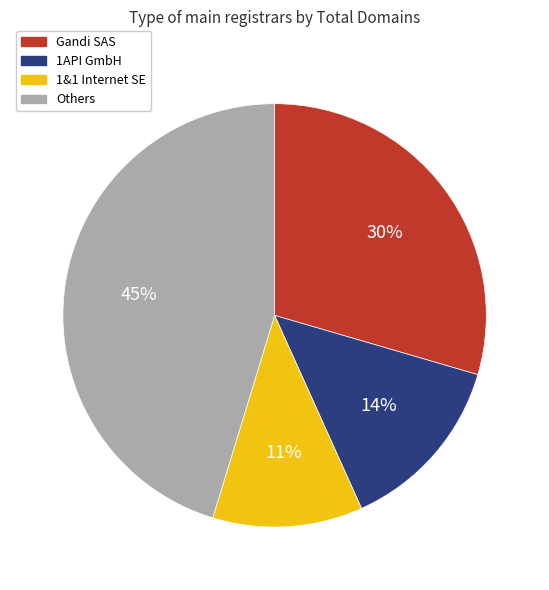

Between 1API GmbH and Others, which is larger?

Others